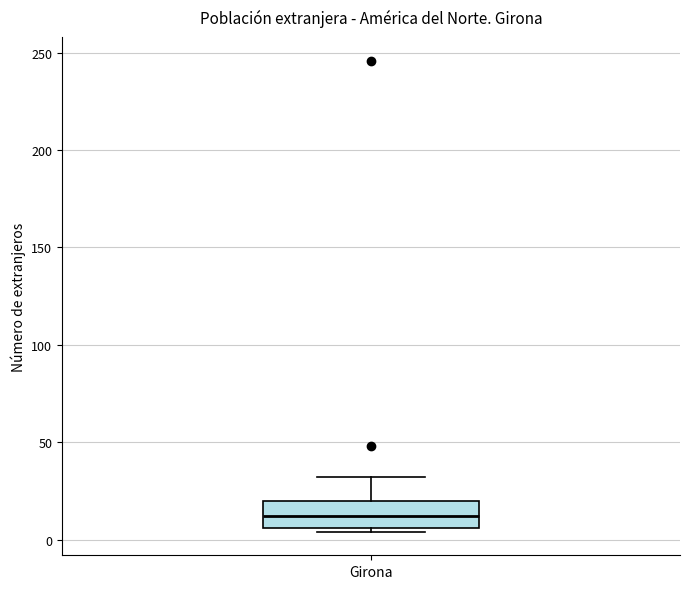

Read this box plot against the y-axis: the position of the median line, the range covered by the box, and the ends of both whiskers. The values are not printed on the chart, so give them approximately, as read against the axis.

median 10, box 5 to 20, whiskers 5 (just below the box's lower edge) to 30